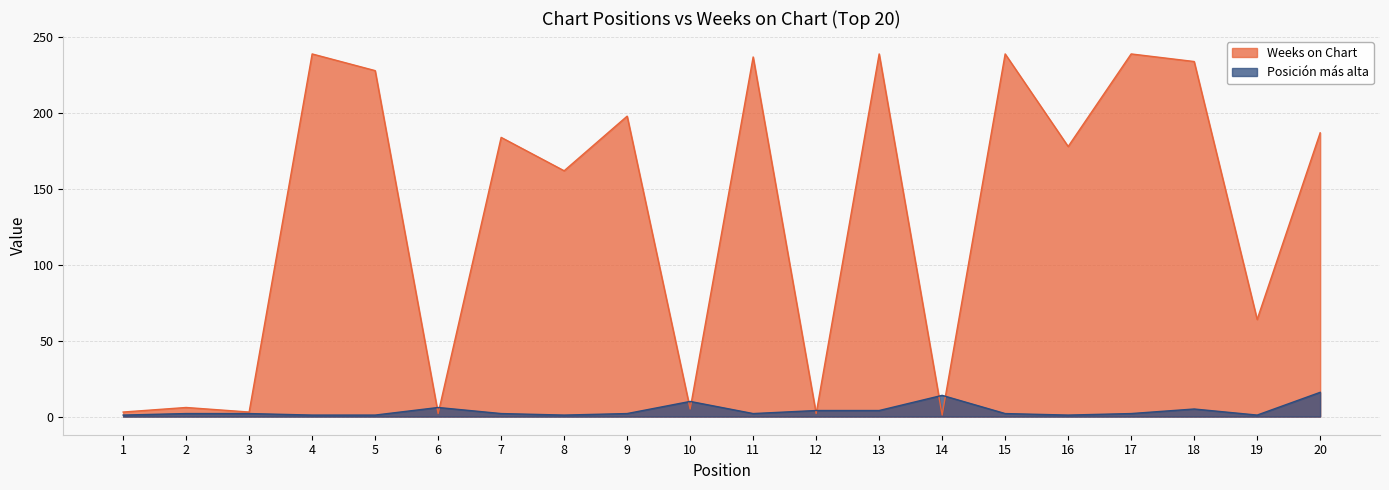

How many intersections are there between Weeks on Chart and Posicion mas alta?

8